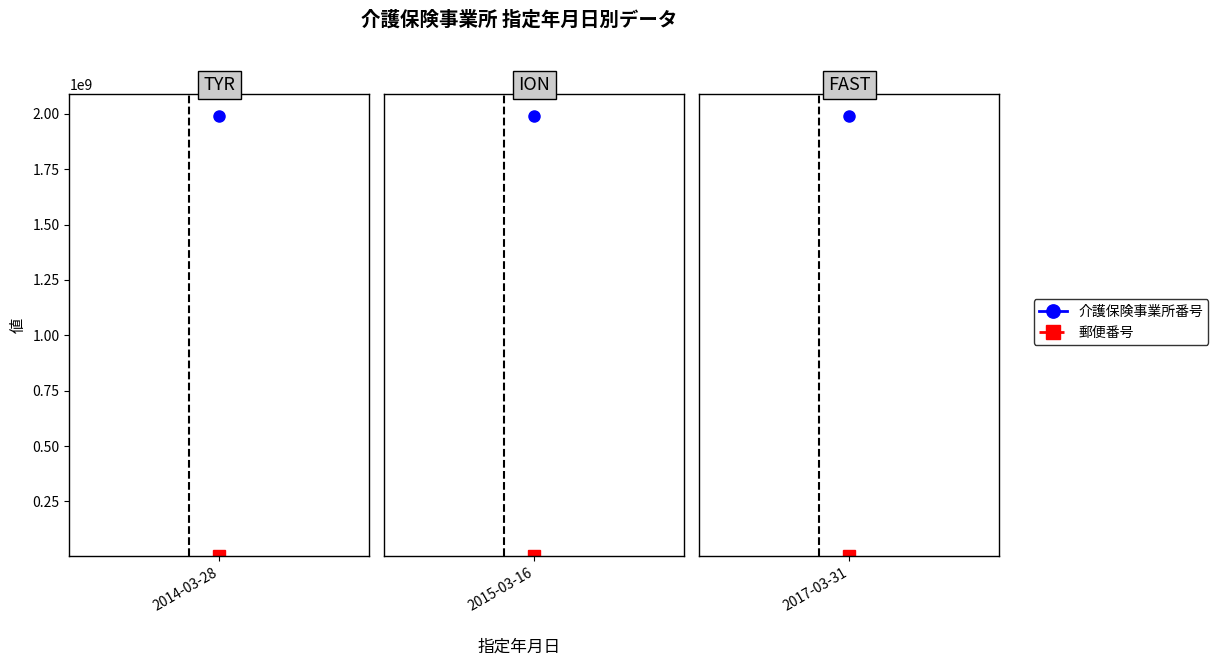

The 郵便番号 series shows 1711860 at 2014-03-28. True or false?

False